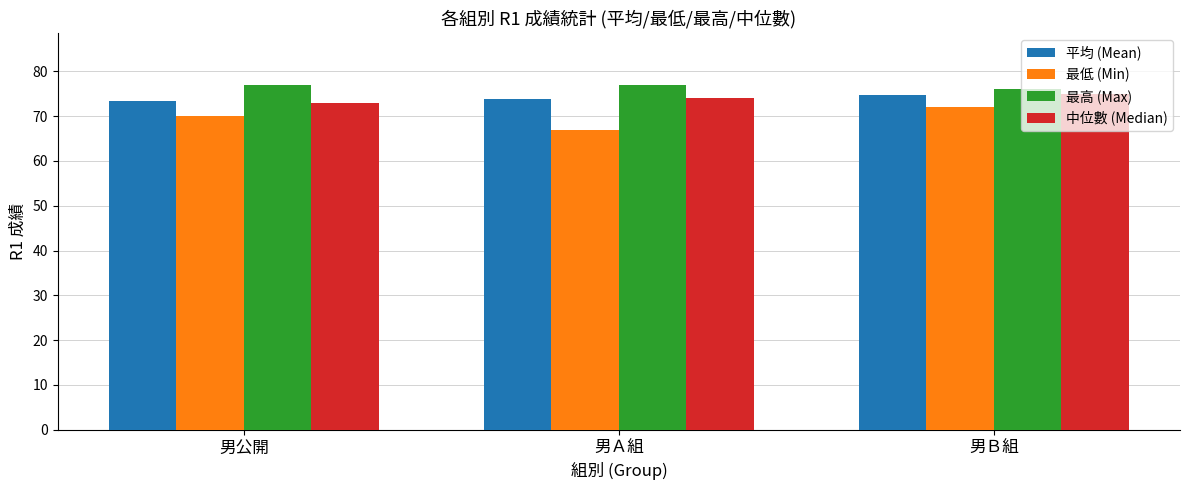

True or false: 平均 (Mean) has a value of 45.2 at 男Ａ組.

False